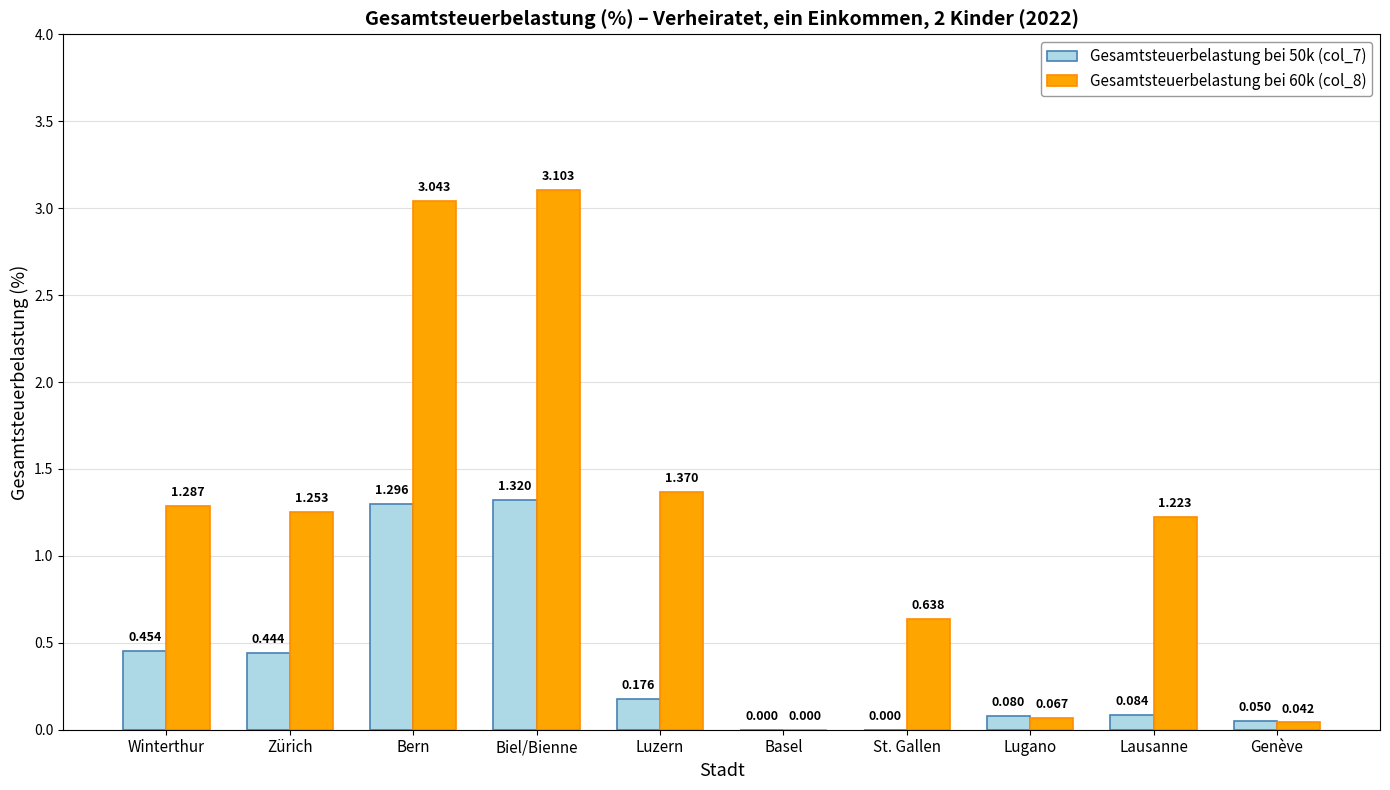

At which label is Gesamtsteuerbelastung bei 60k (col_8) closest to 1?

Lausanne